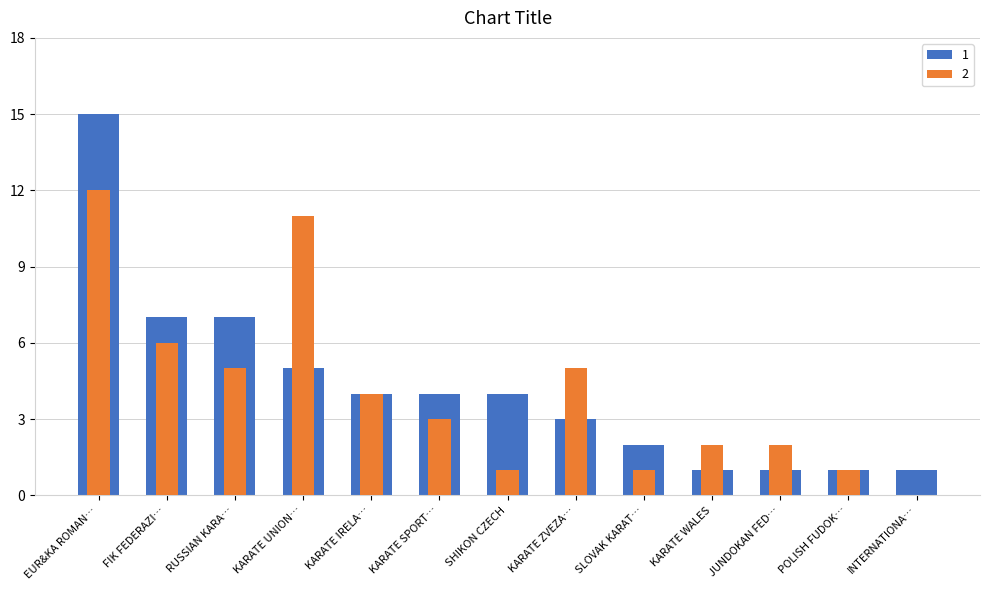

What is the difference between the second highest and second lowest values in the 2 series?

10